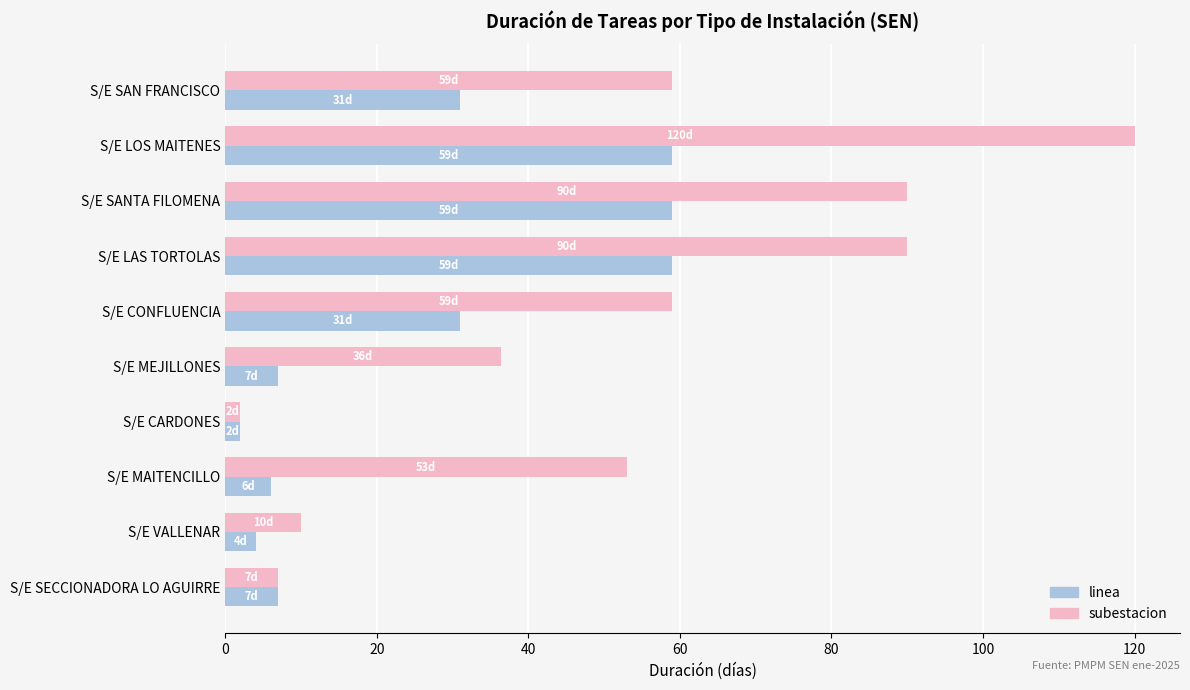

How many values in the linea series exceed 30?

5